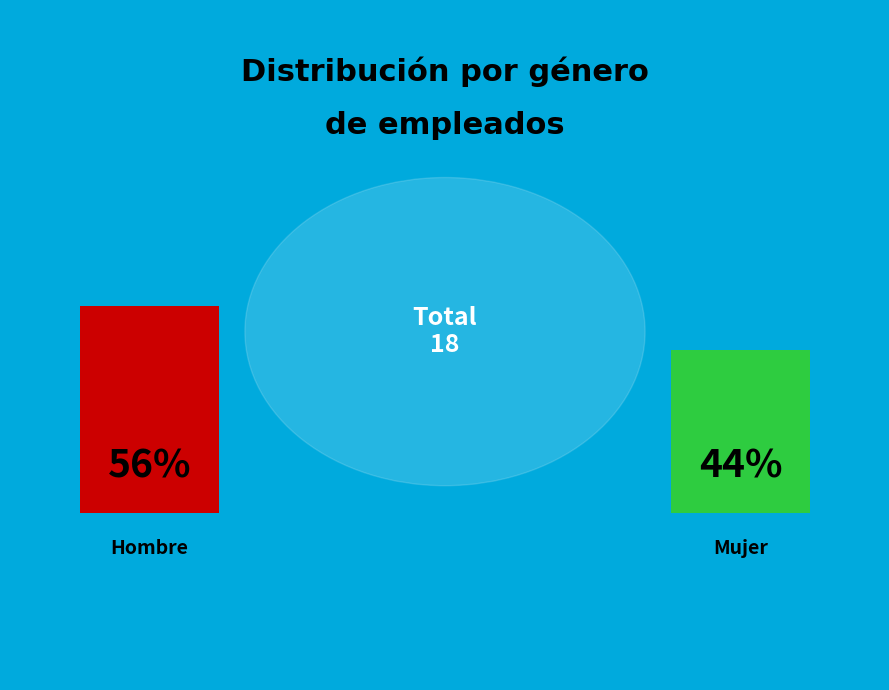

Is there a majority slice in this chart?

Yes